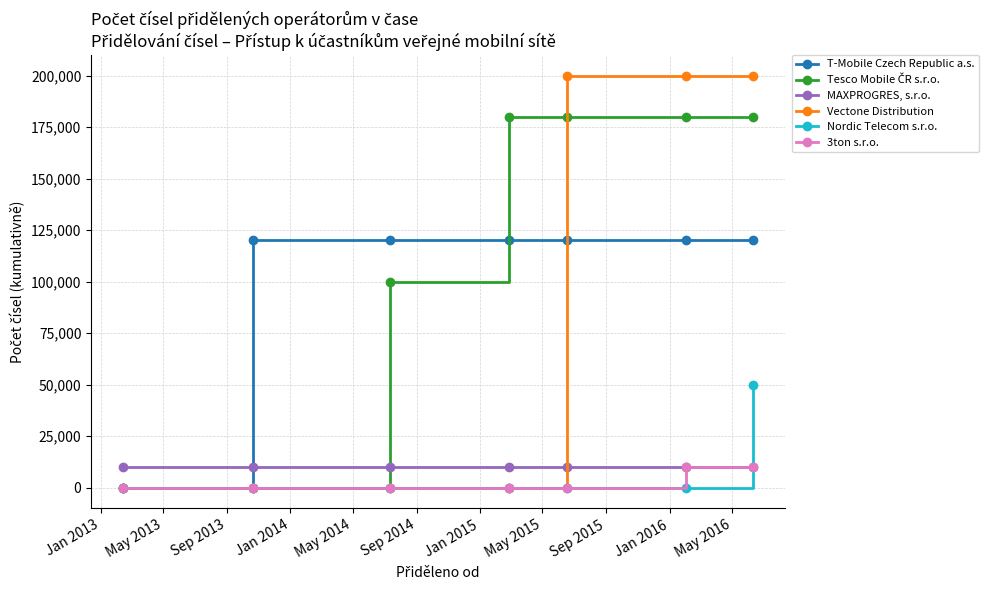

Which series has the widest spread of values?

Vectone Distribution